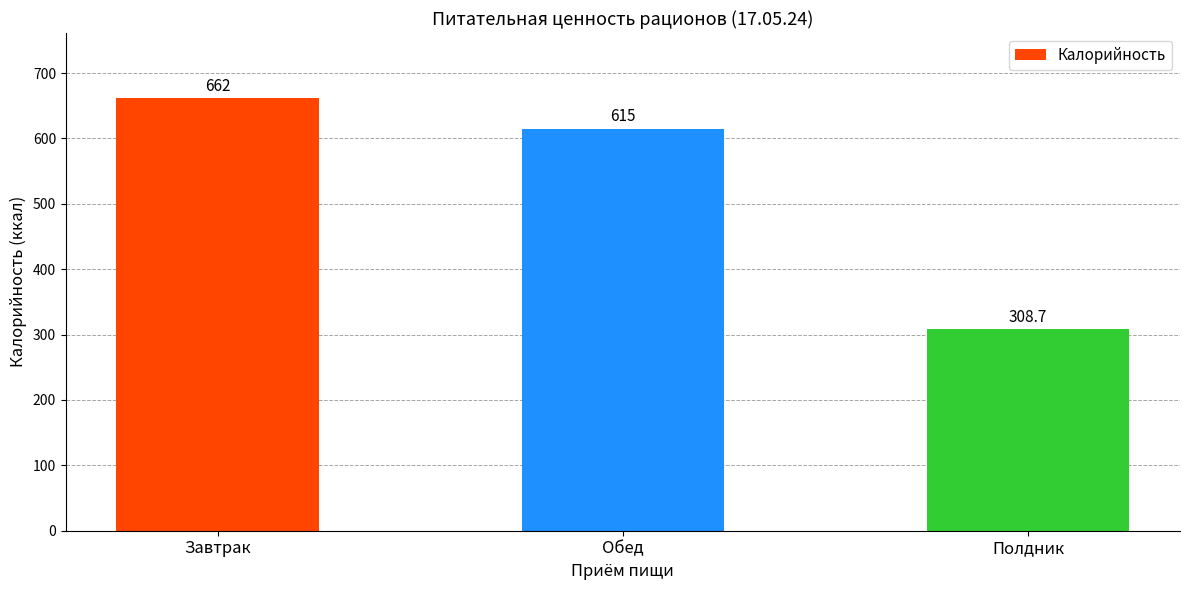

Does the chart contain any negative values?

No